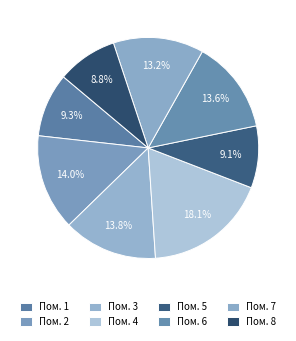

Count the number of slices in the pie.

8